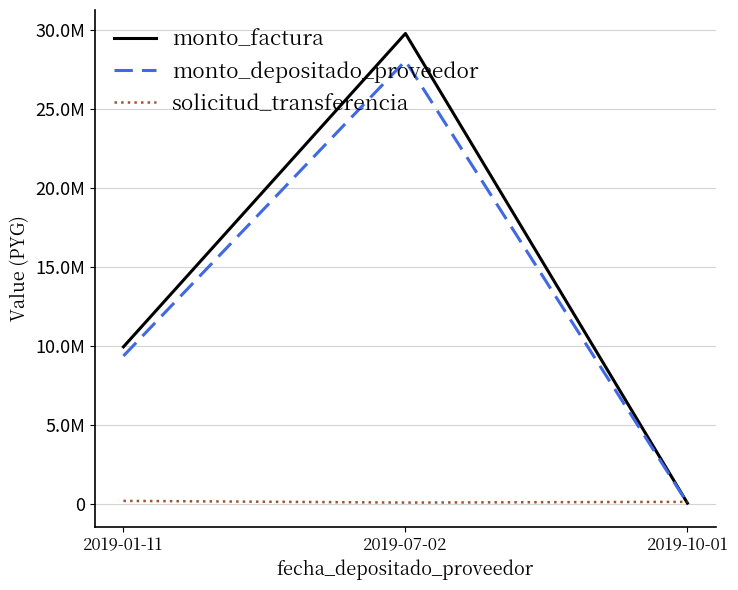

Reading left to right, what are all the values shown in this chart?

monto_factura: 9950000	29800000	50000
monto_depositado_proveedor: 9372176	28069433	49818
solicitud_transferencia: 190555	84416	131512